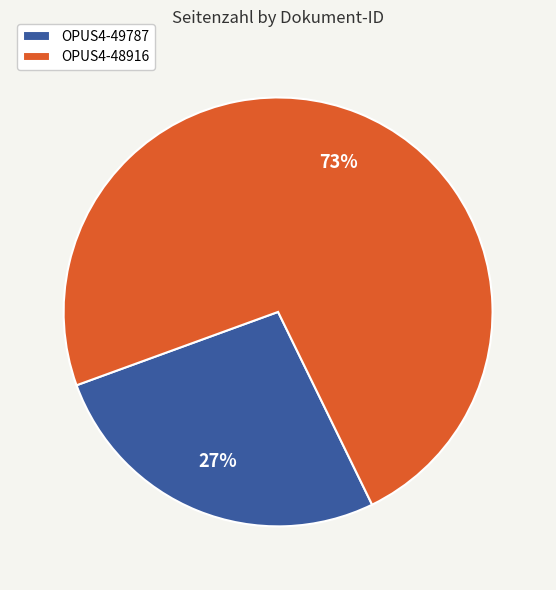

Which category accounts for the majority?

OPUS4-48916